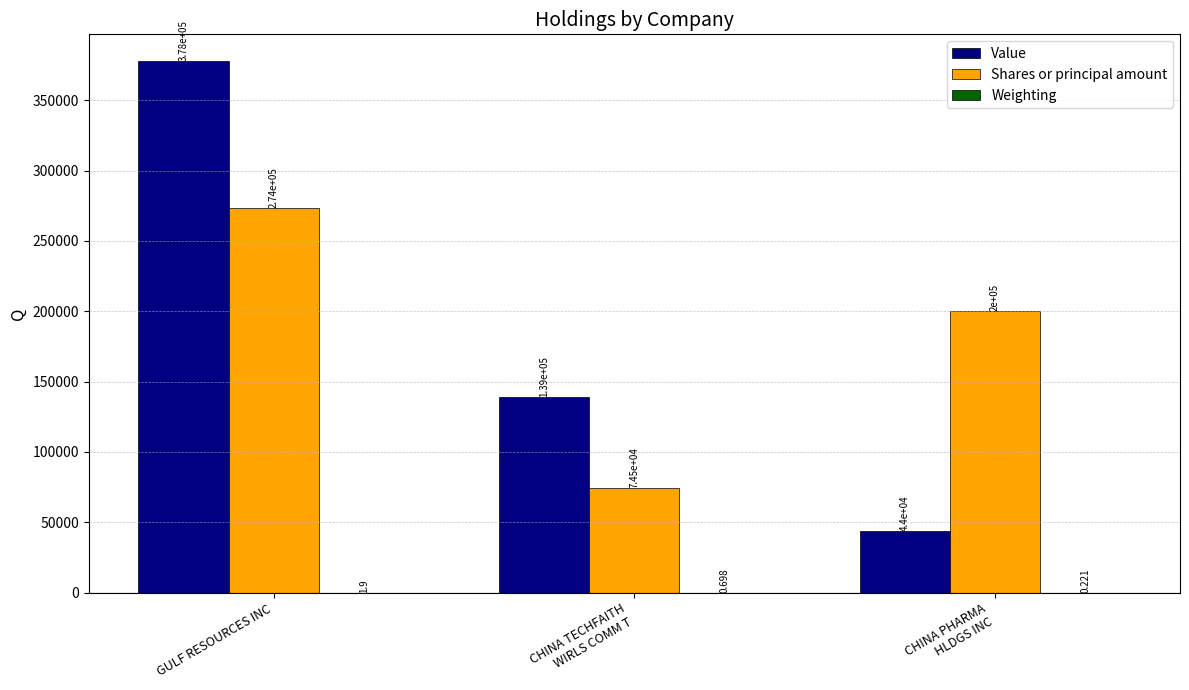

At which category is the sum across all series the highest?

GULF RESOURCES INC